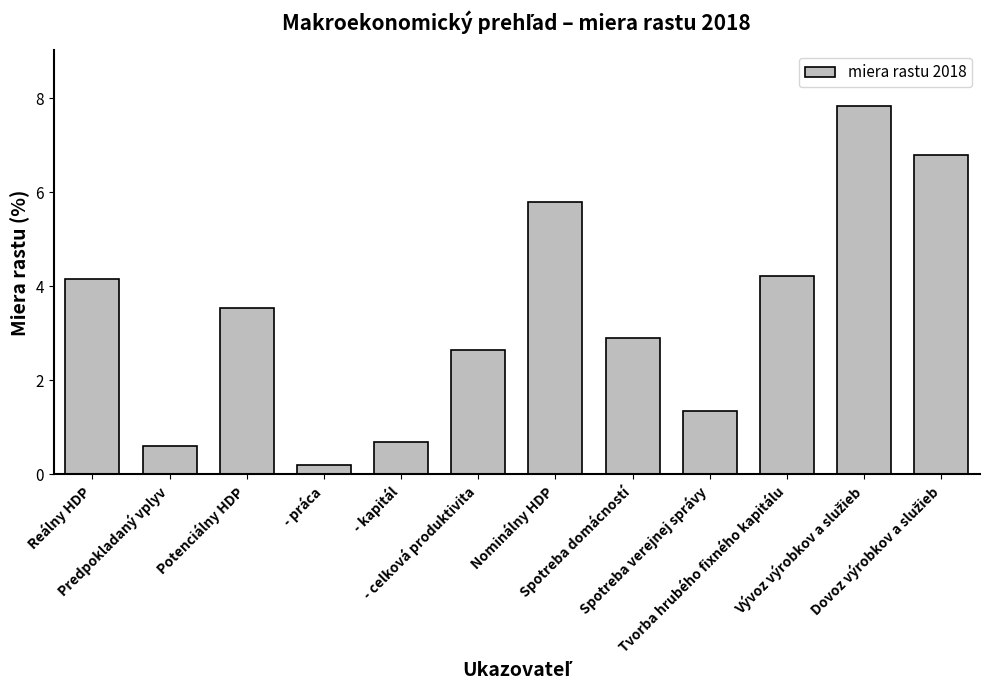

What is the sum of all values?

40.7